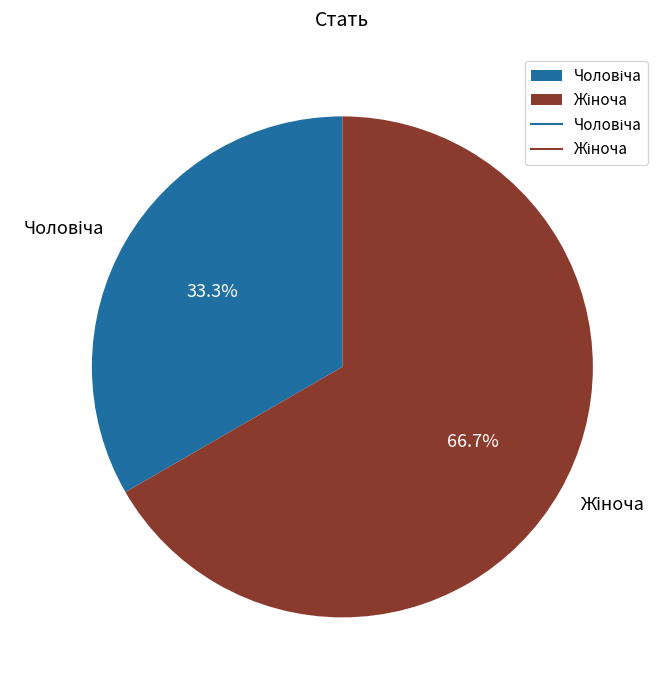

How many segments does this pie chart have?

2